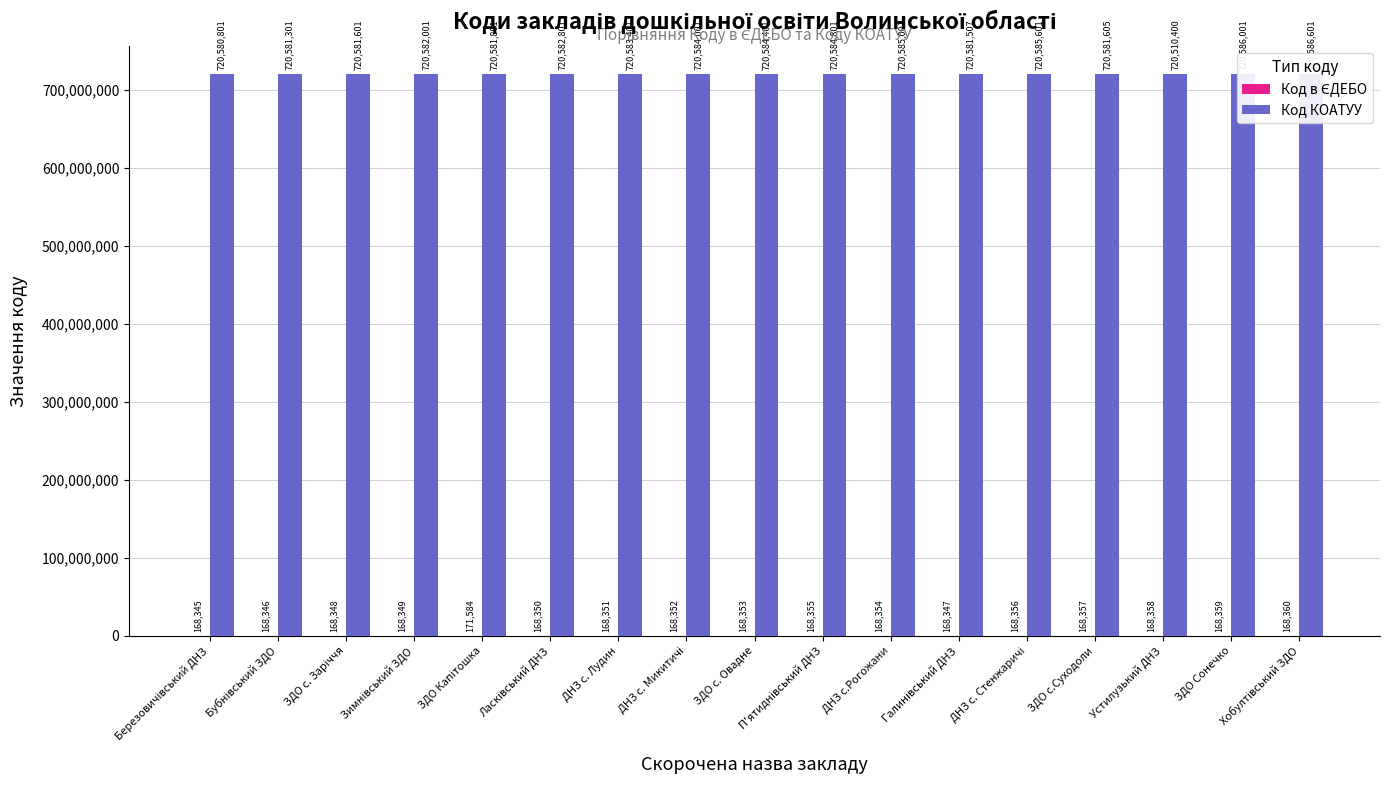

How many series are shown in this chart?

2